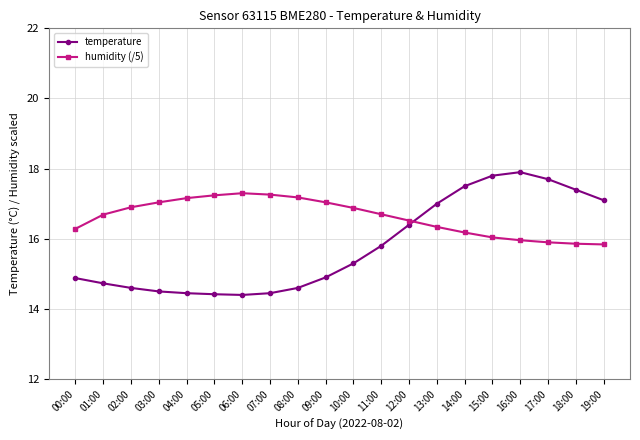

Rank the series by their average value, from highest to lowest.

humidity (/5), temperature